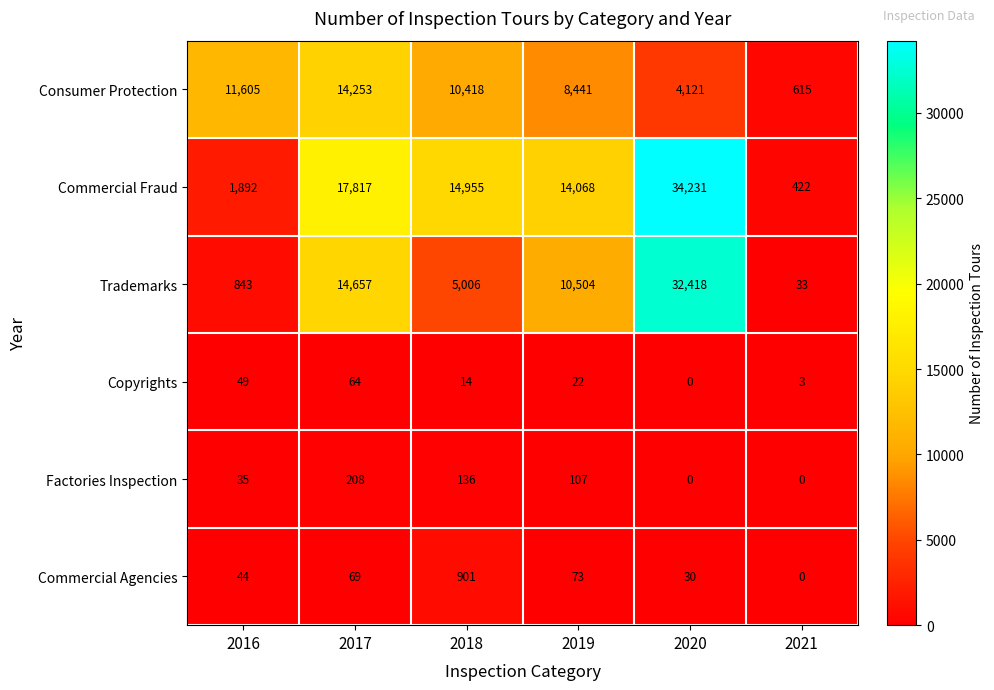

Which series changed the most between 2020 and 2021?

Commercial Fraud